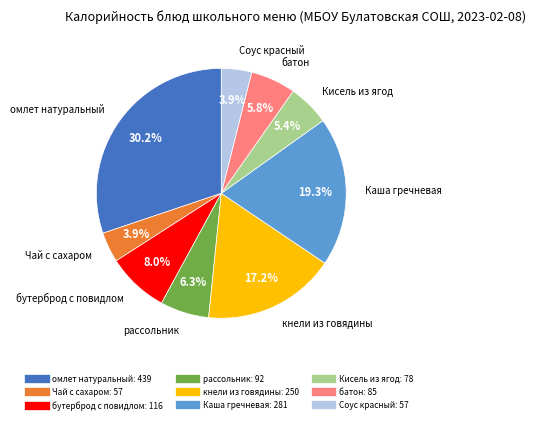

Does any single category account for the majority?

No